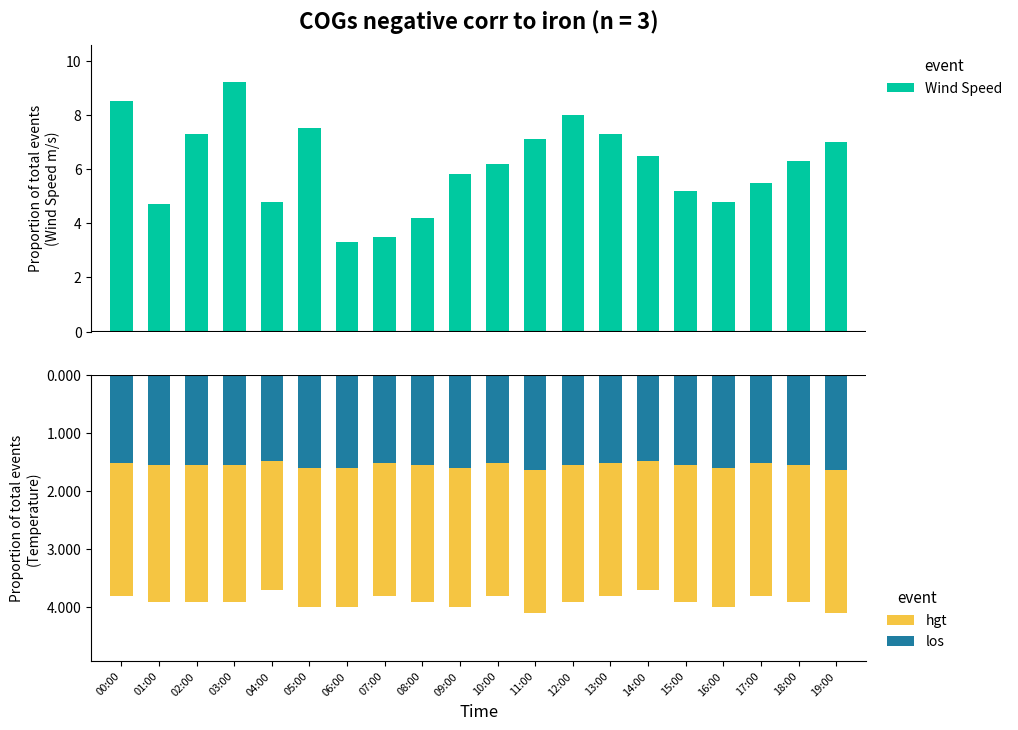

What is the sum of all los values?

-31.2